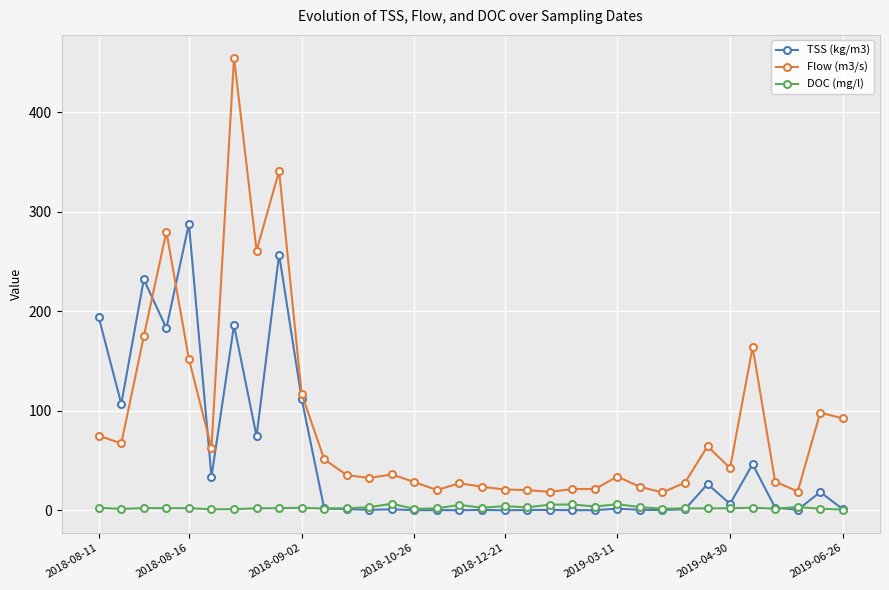

In TSS (kg/m3), how many points are higher than both neighbors (excluding endpoints)?

12